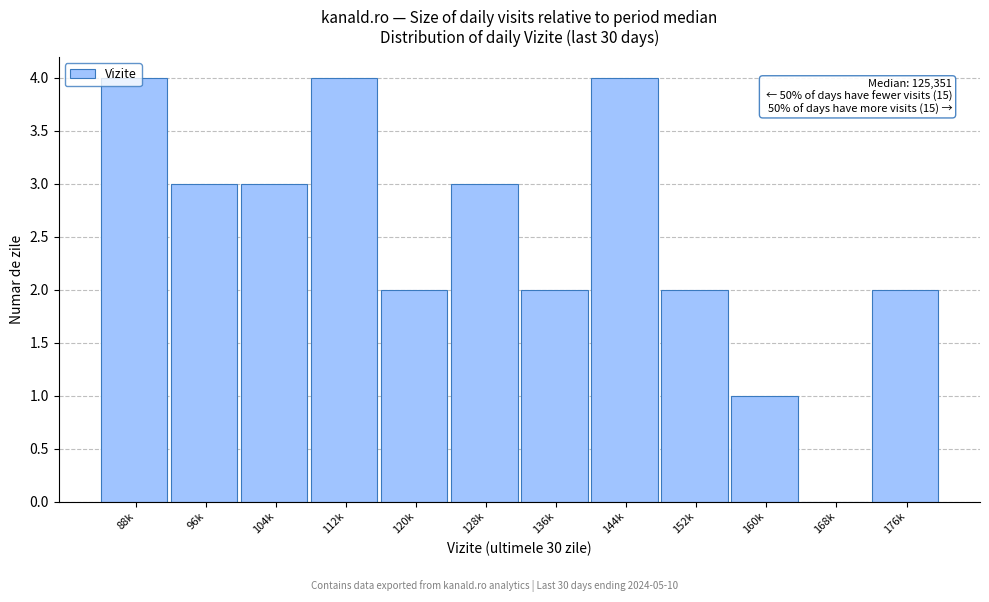

Approximately how many times larger is the value at 112k compared to 104k?

1.3